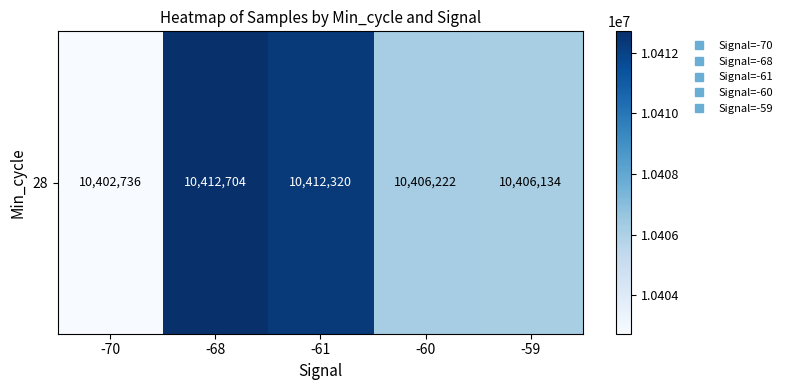

Between -59 and -68, which is larger?

-68